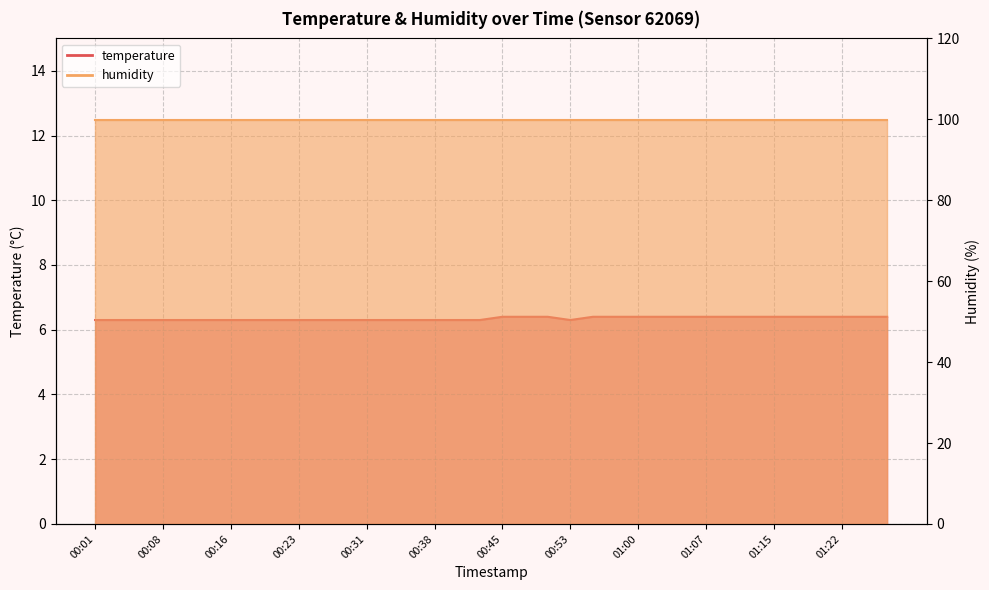

What is the sum of all values?

228.5